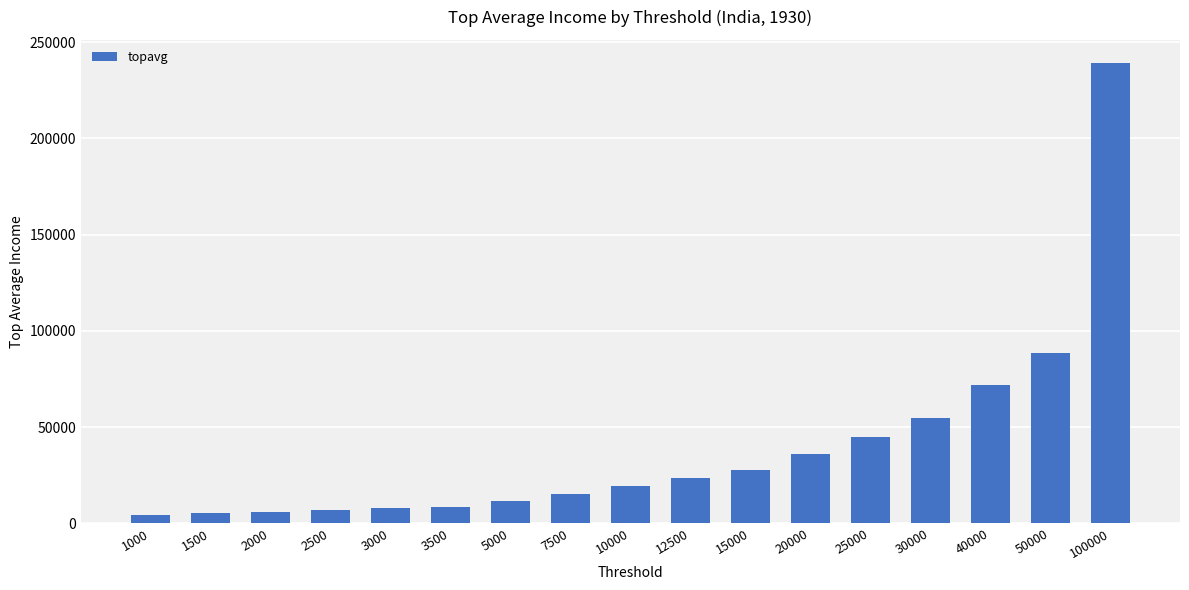

The value at 10000 is 19528.8. True or false?

True